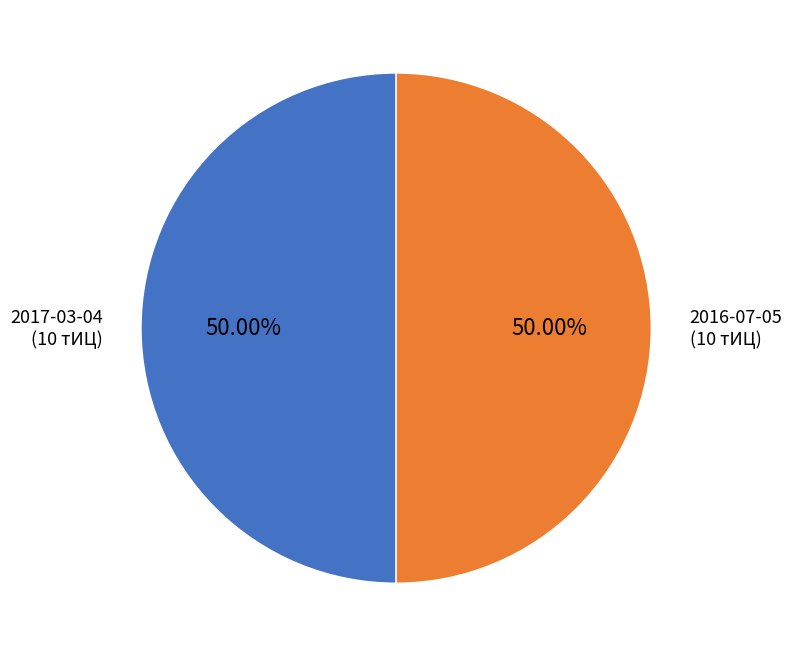

Is it true that 2016-07-05 is 42% of the pie?

False